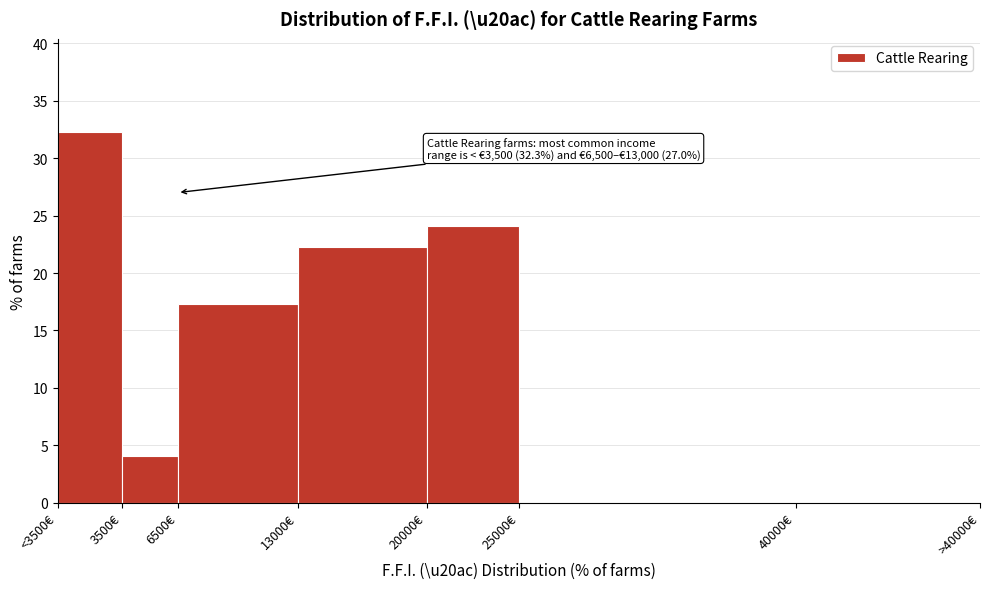

Reading right to left, what are all the values shown in this chart?

40000€=0.0	25000€=0.0	20000€=24.1	13000€=22.3	6500€=17.3	3500€=4.1	<3500€=32.3